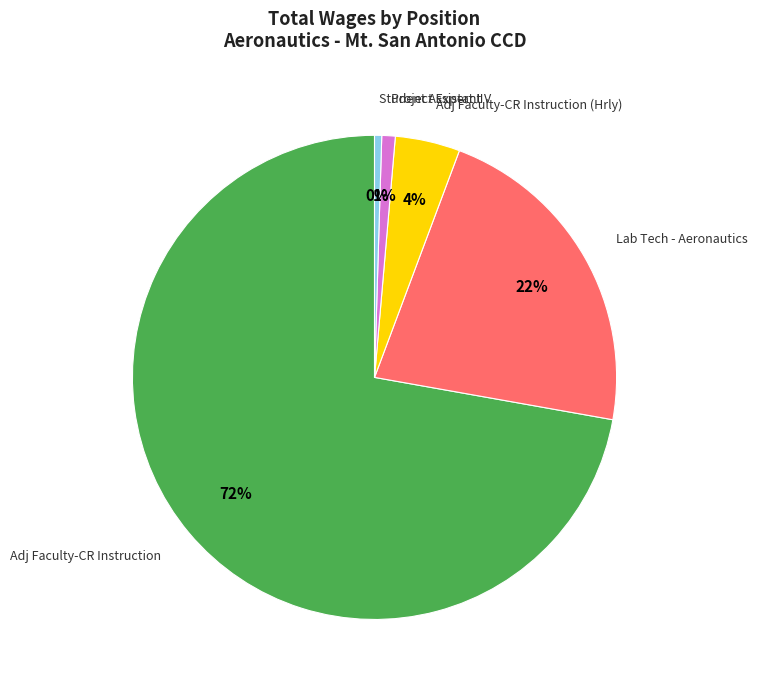

To the nearest percent, what is the average slice percentage?

20%